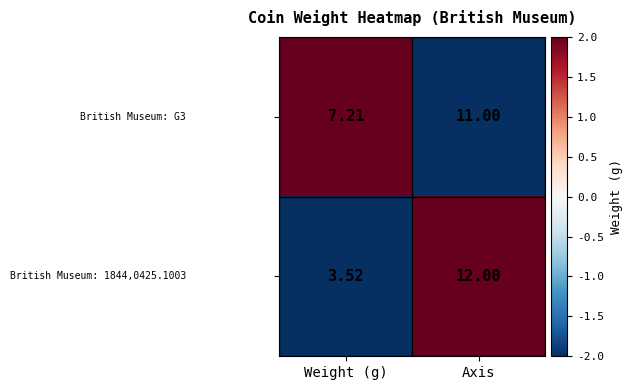

Which category has the lowest value across all series?

Weight (g)